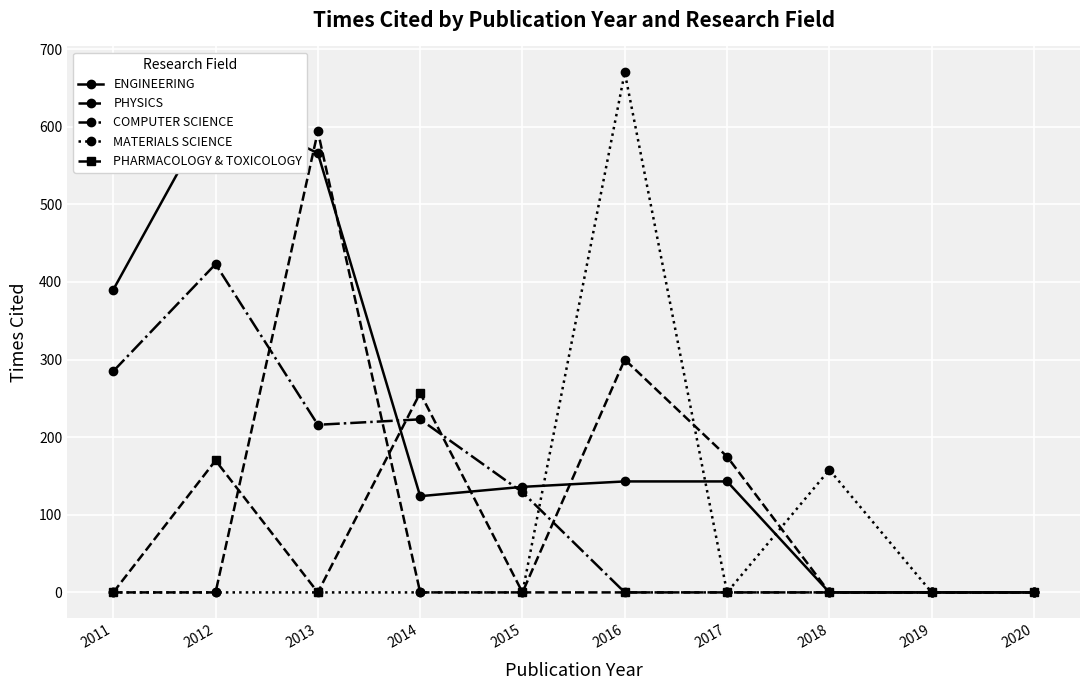

How many data points in MATERIALS SCIENCE are above 0?

2